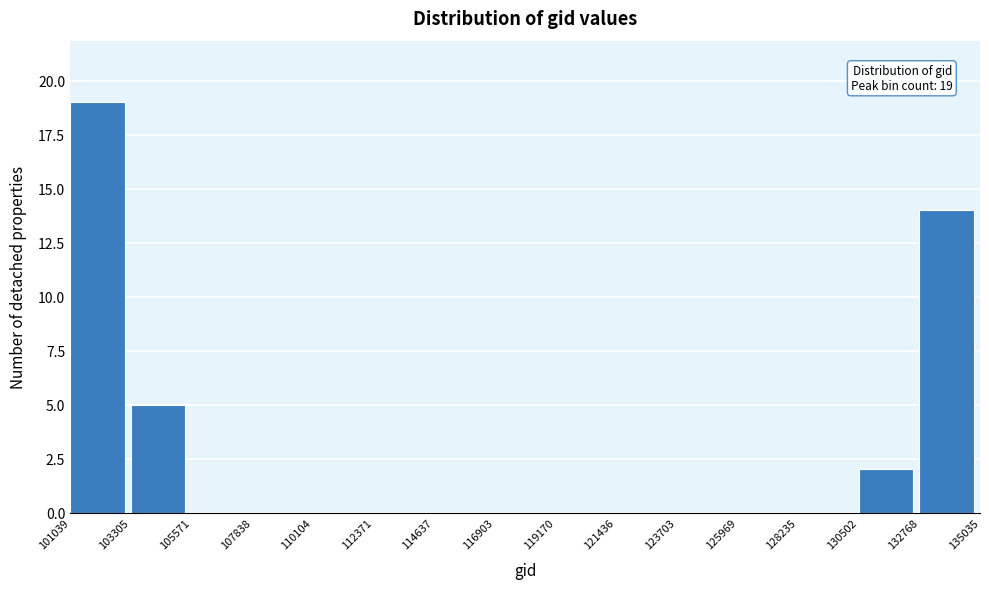

Which range on the x-axis has the tallest bar?

101039 to 103305